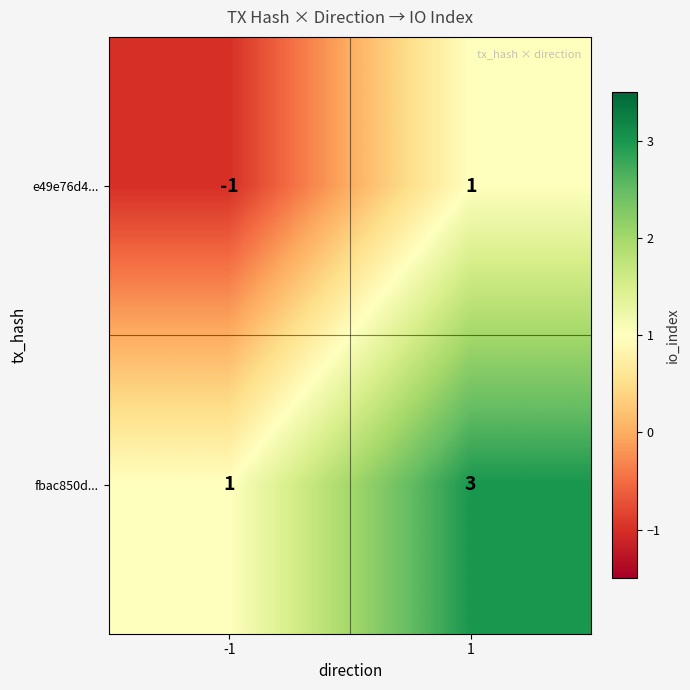

What is the sum of the fbac850d... values at 1 and -1?

4